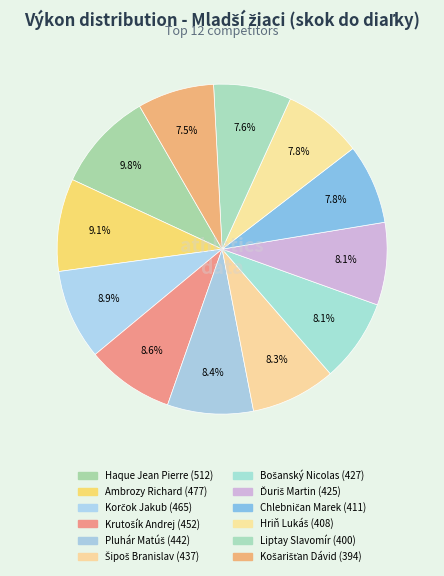

Rank the categories by value from highest to lowest.

Haque Jean Pierre, Ambrozy Richard, Korčok Jakub, Krutošík Andrej, Pluhár Matúš, Šipoš Branislav, Bošanský Nicolas, Ďuriš Martin, Chlebničan Marek, Hriň Lukáš, Liptay Slavomír, Košarišťan Dávid